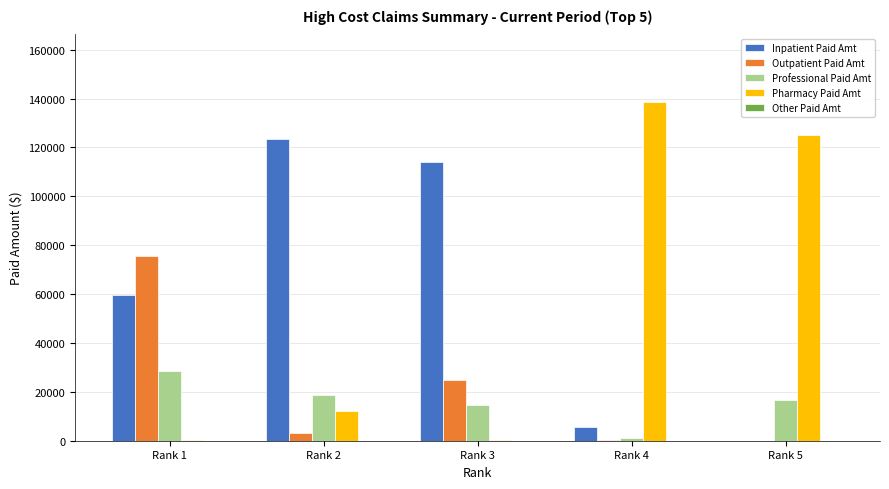

Where is Inpatient Paid Amt nearest to the value 61644?

Rank 1